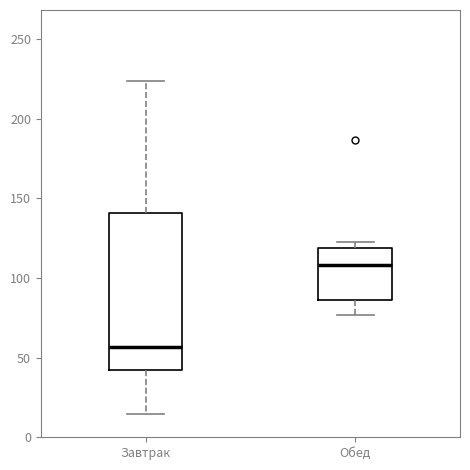

Where is the lower edge of the box for Завтрак on the y-axis? The values are not printed on the chart, so give them approximately, as read against the axis.

40